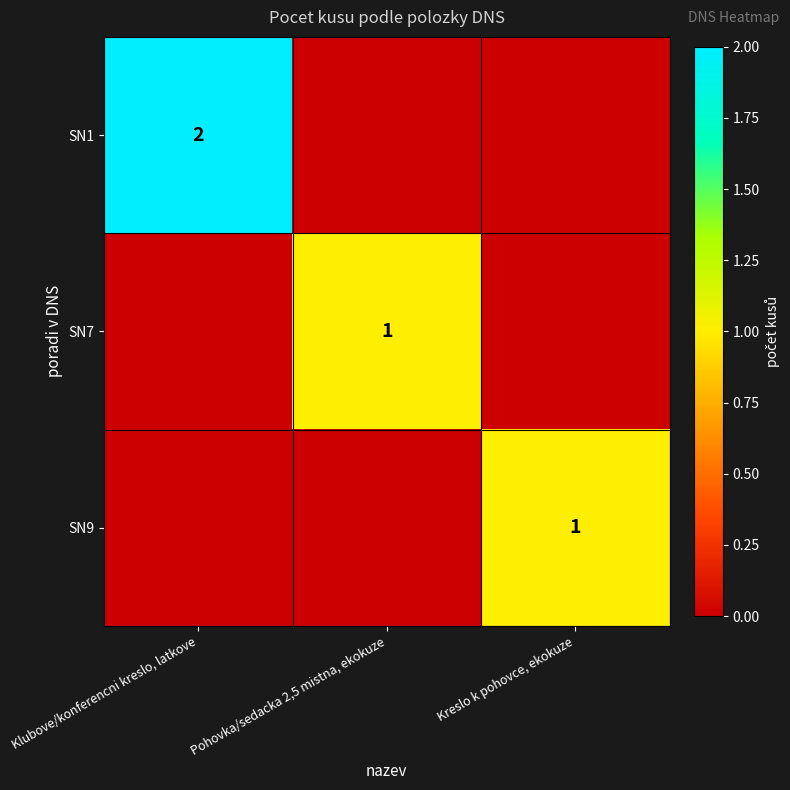

The SN9 series shows 0 at Kreslo k pohovce, ekokuze. True or false?

False